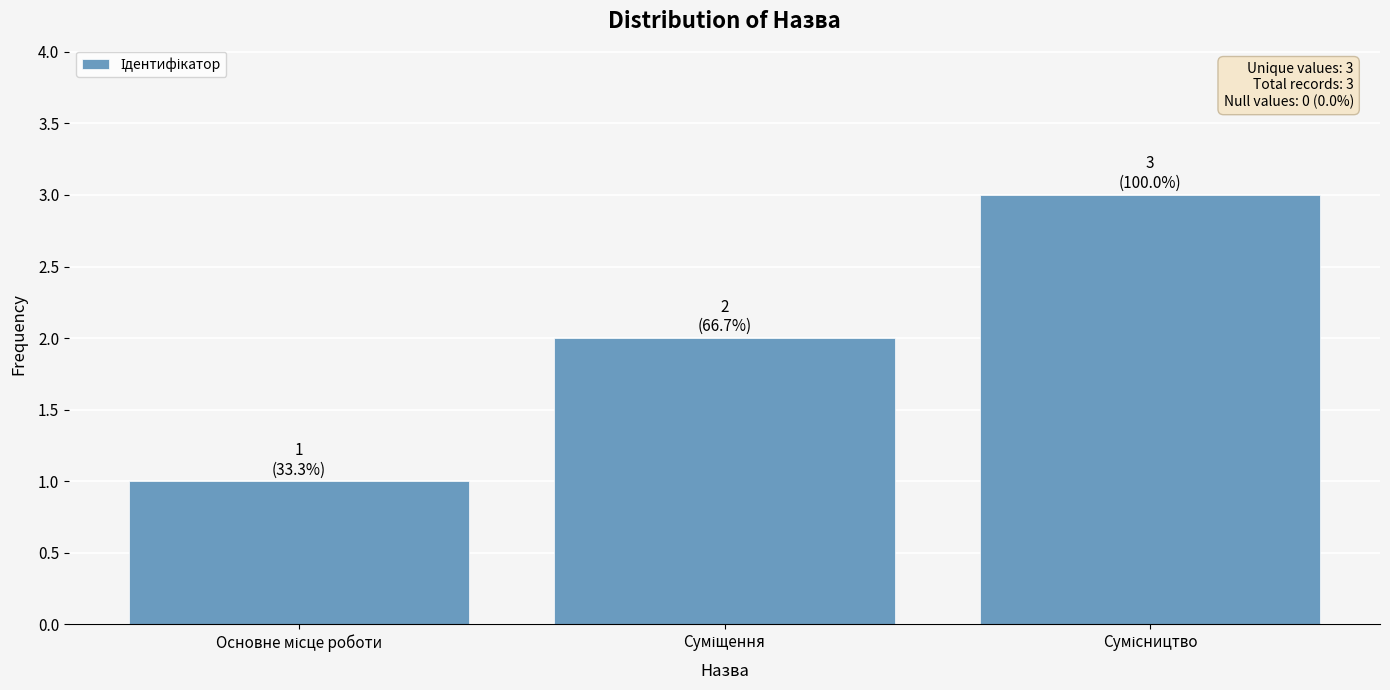

What is the sum of all values?

6